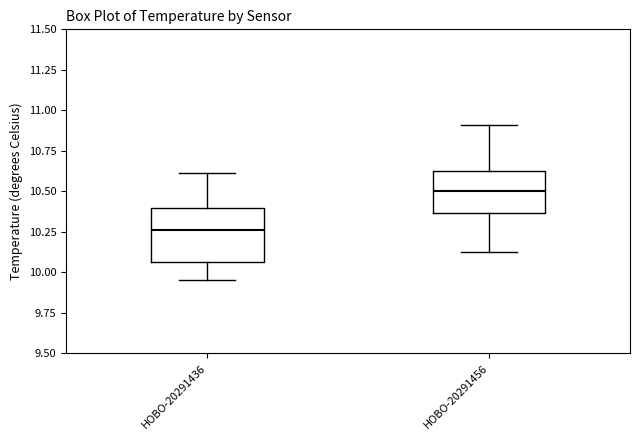

Reading left to right, transcribe this box plot: for each box, give where its median line is, the range the box spans, and where its two whiskers end, as read against the y-axis. The values are not printed on the chart, so give them approximately, as read against the axis.

HOBO-20291436: median 10.25, box 10.05 to 10.40, whiskers 9.95 to 10.60
HOBO-20291456: median 10.50, box 10.35 to 10.65, whiskers 10.10 to 10.90